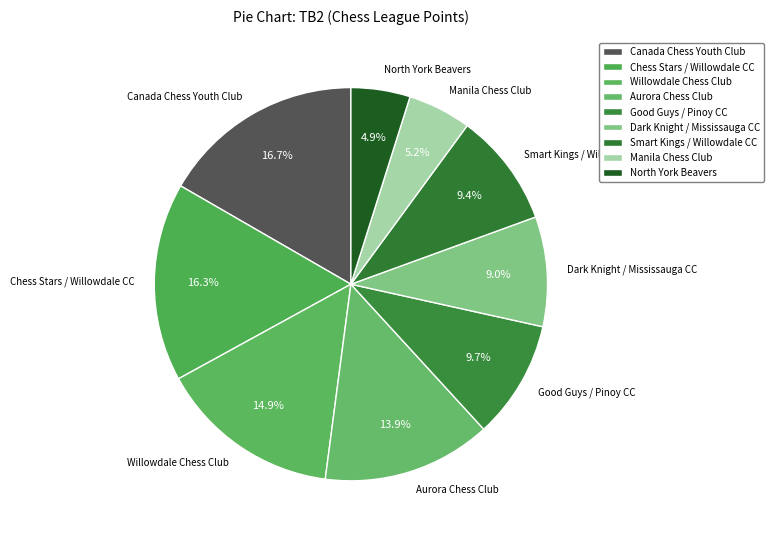

Is there any slice that represents more than half of the pie?

No